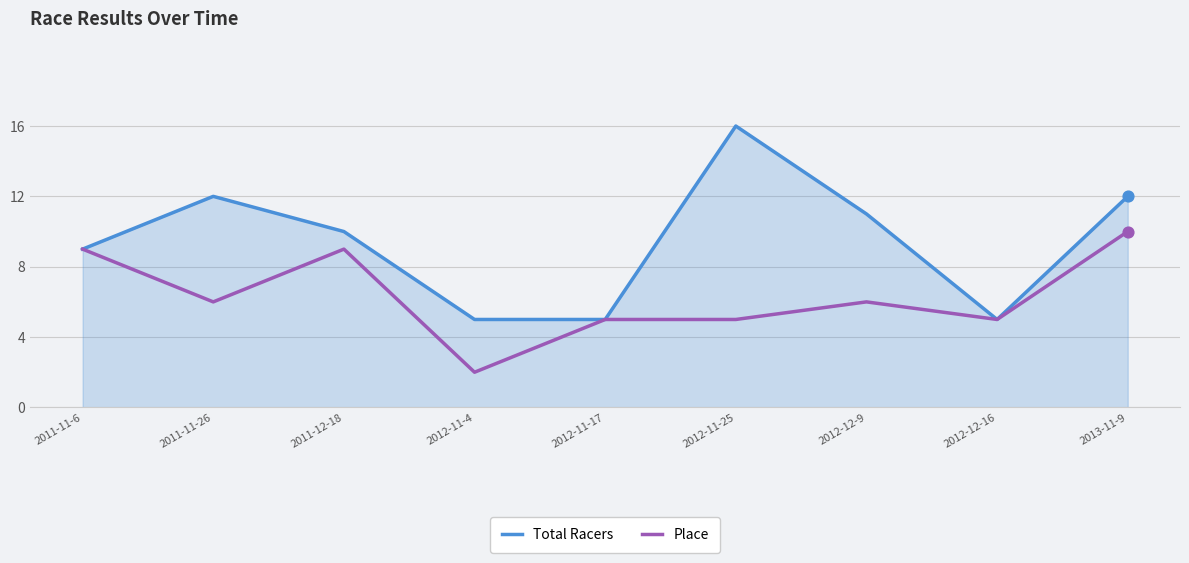

Which series has the largest total across all categories?

Total Racers